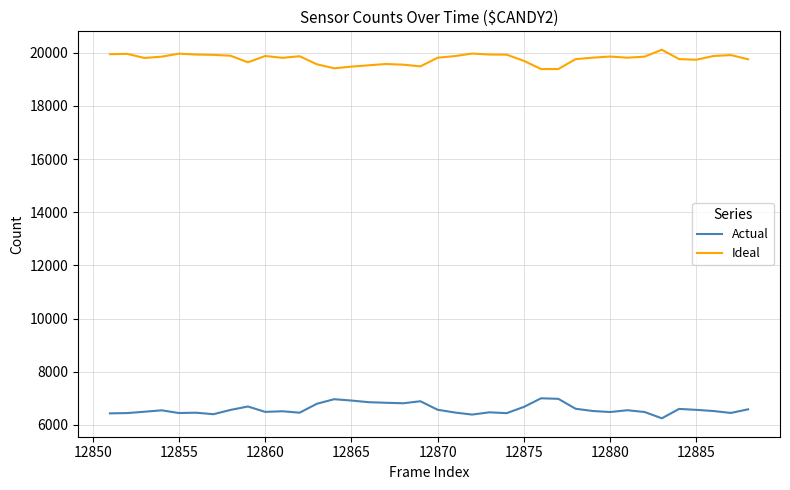

How many lines are shown in the chart?

2